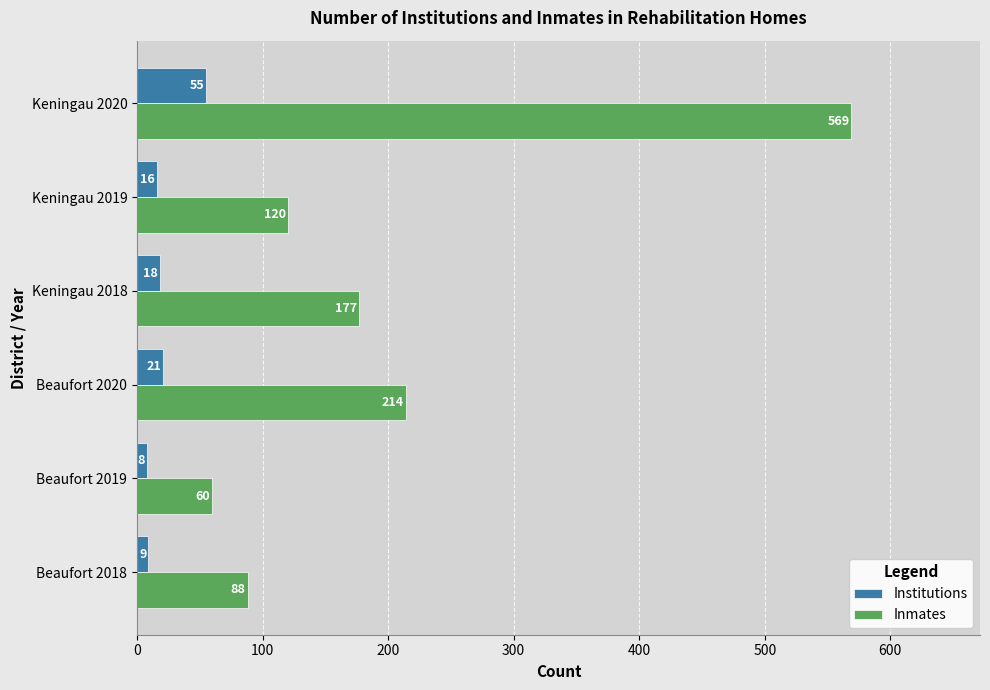

What is the spread (max minus min) of values at Keningau 2018?

159